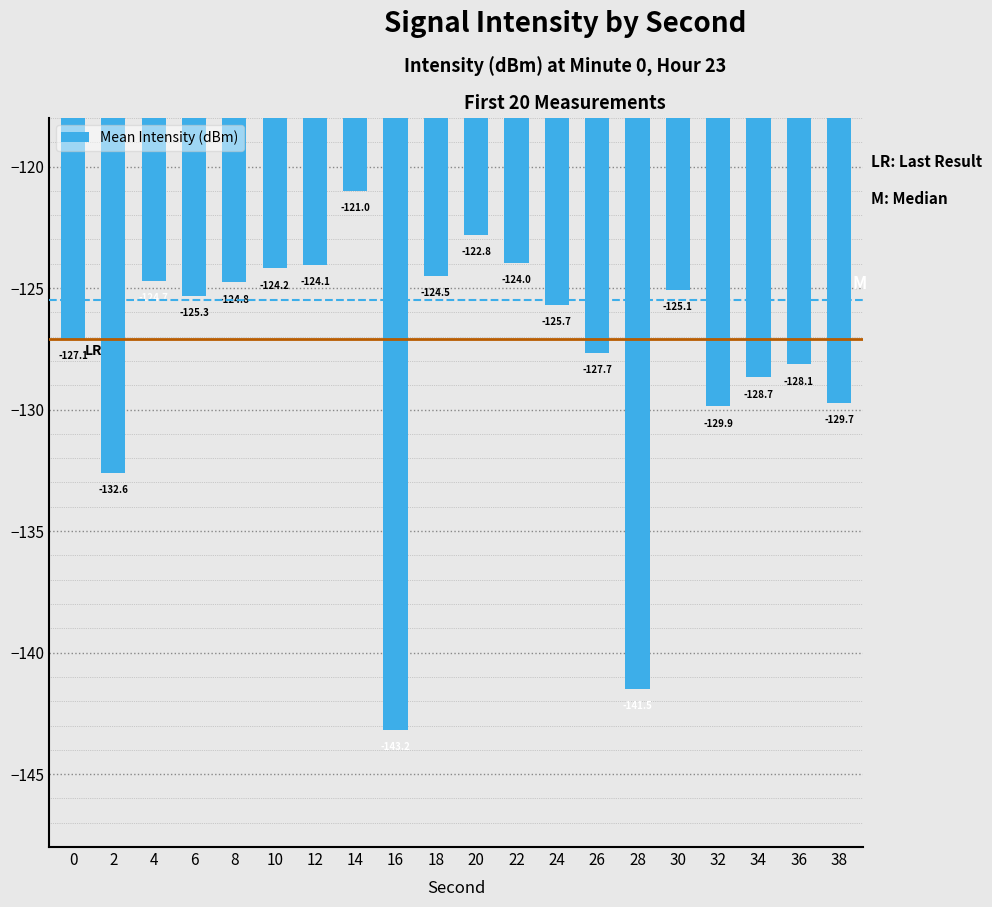

What is the difference between the maximum and minimum values?

22.2